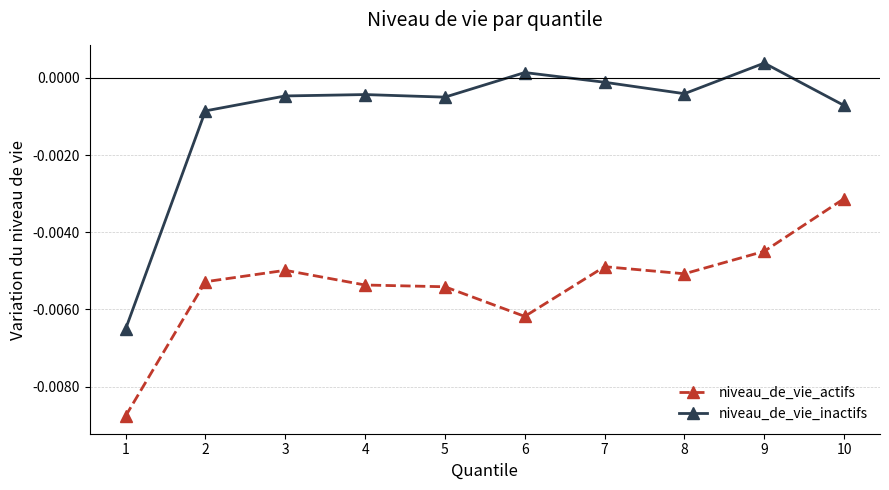

Where is the first local maximum for niveau_de_vie_actifs?

3